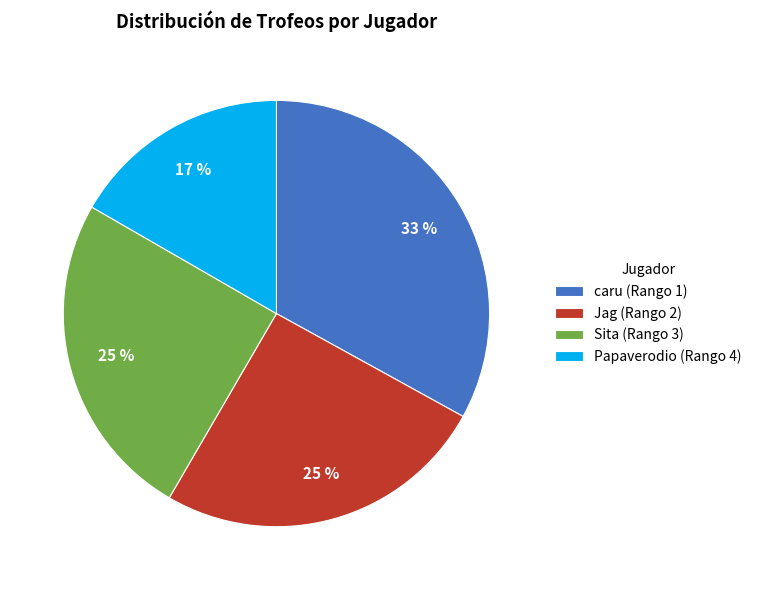

Which category has the biggest portion of the pie?

caru (Rango 1)